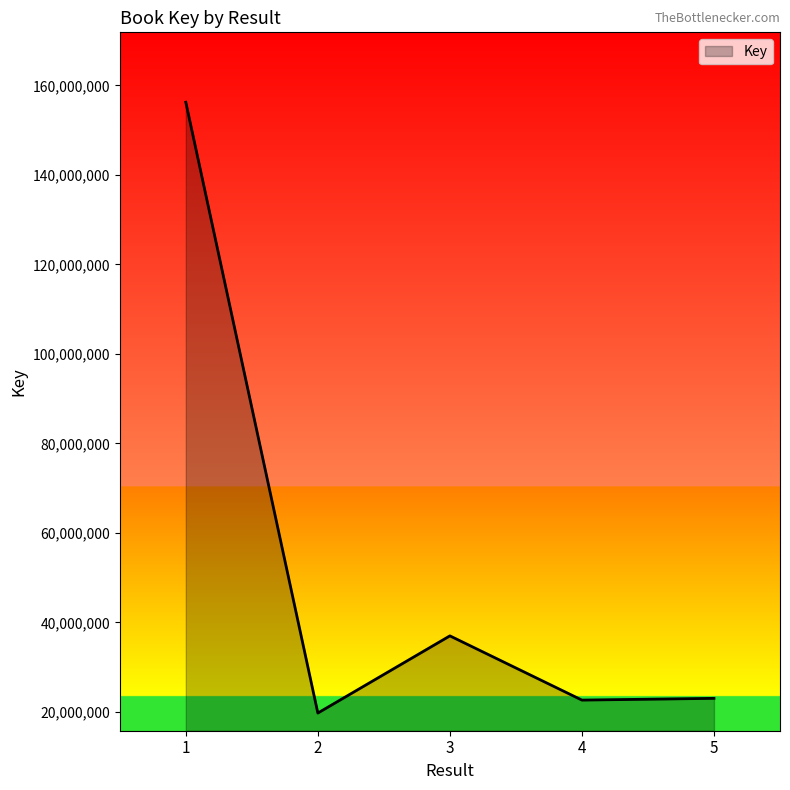

Approximately how many times larger is the value at 1 compared to 5?

6.8